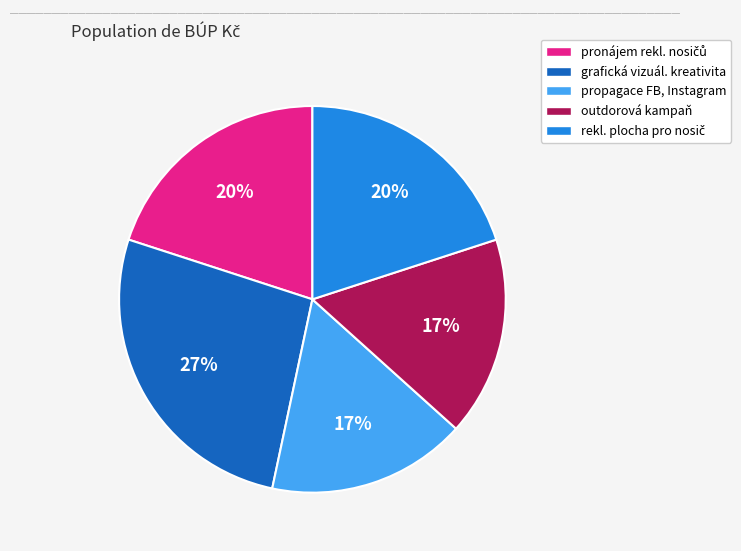

To the nearest percent, what is the difference between the largest and smallest slice percentages?

10%